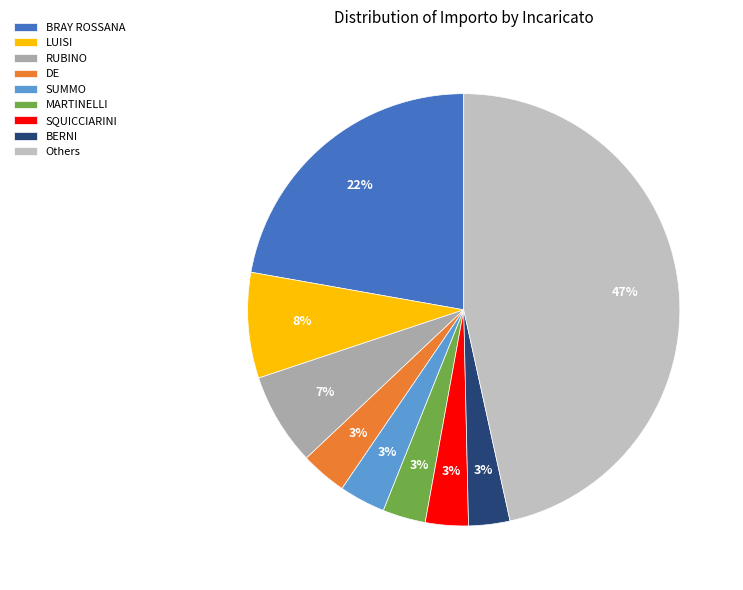

How many slices are in this pie chart?

9